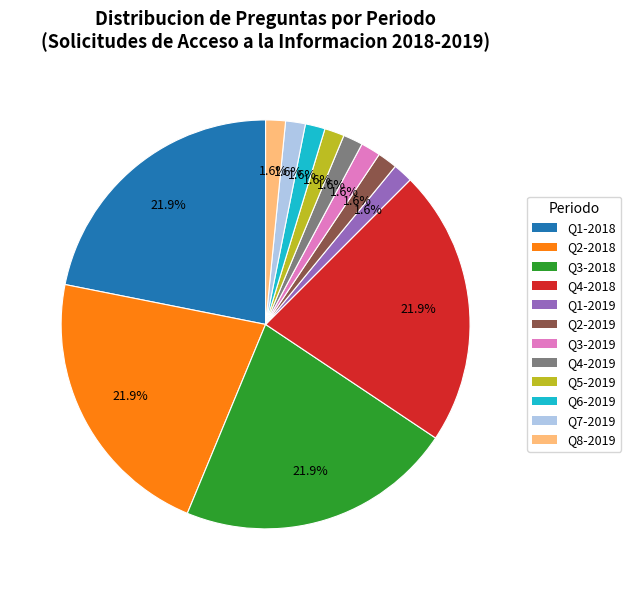

Does any single category account for the majority?

No